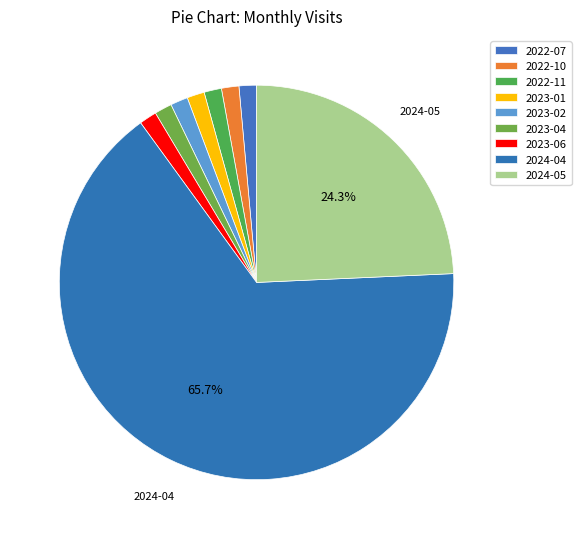

How many segments does this pie chart have?

9